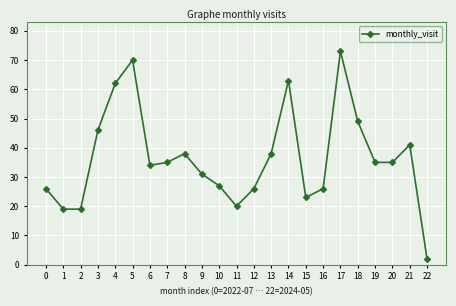

Reading left to right, extract all data points from this chart.

26	19	19	46	62	70	34	35	38	31	27	20	26	38	63	23	26	73	49	35	35	41	2